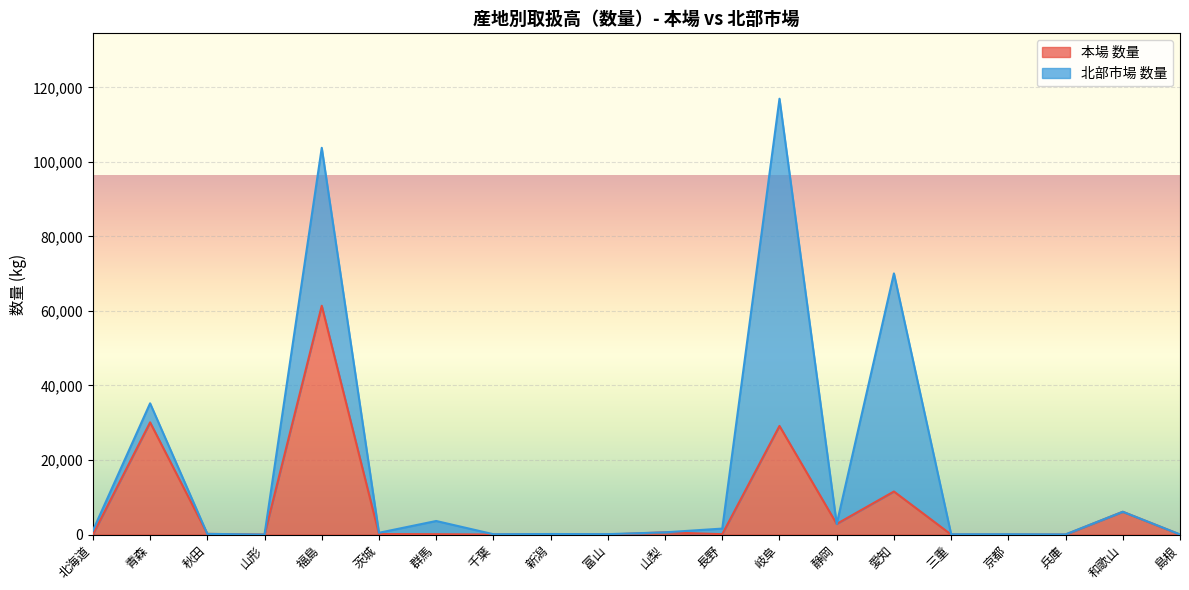

True or false: the data shows 102 at 長野.

True